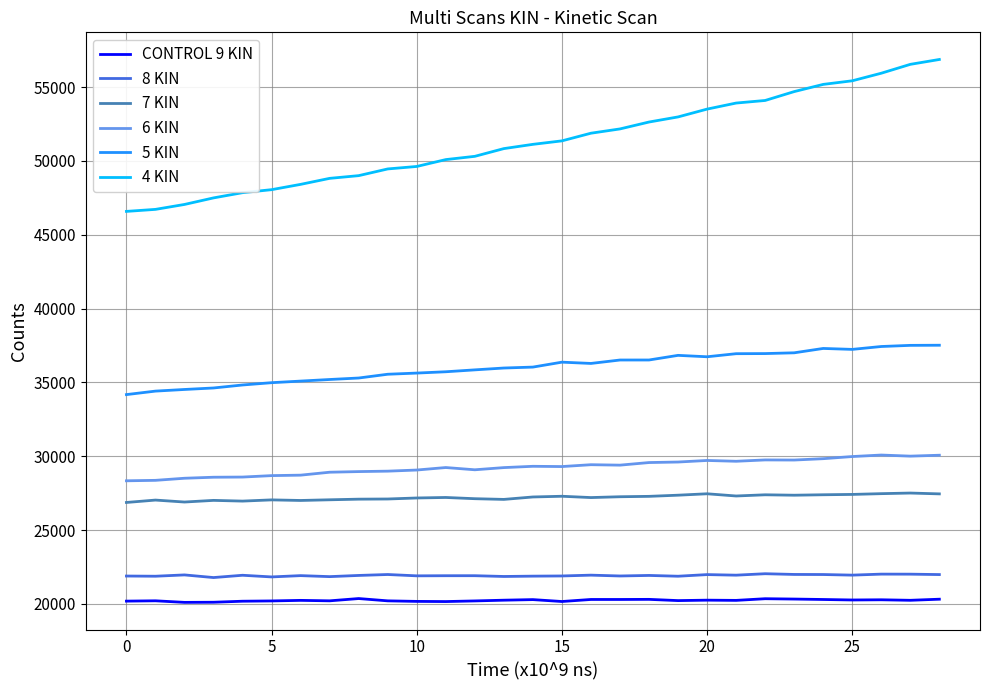

How many lines are shown in the chart?

6